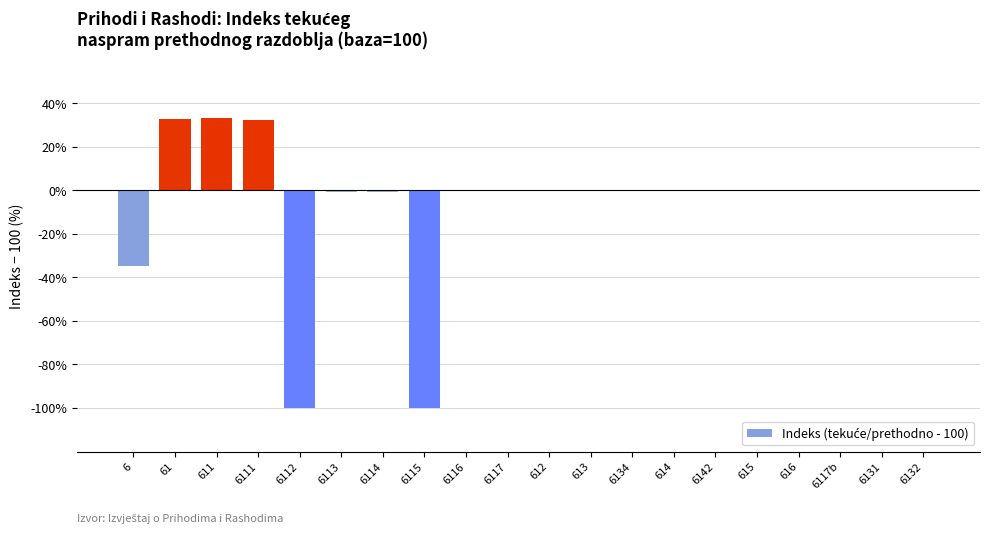

Approximately how many times larger is the value at 6111 compared to 61?

1.0